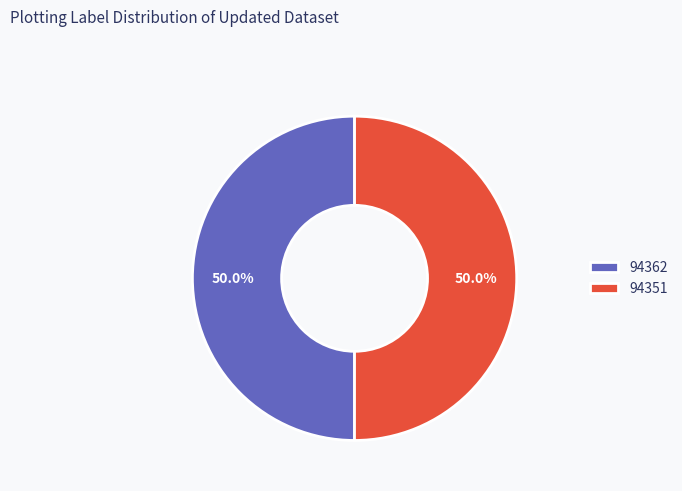

Approximately how many times larger is the value at 94351 compared to 94362?

1.0